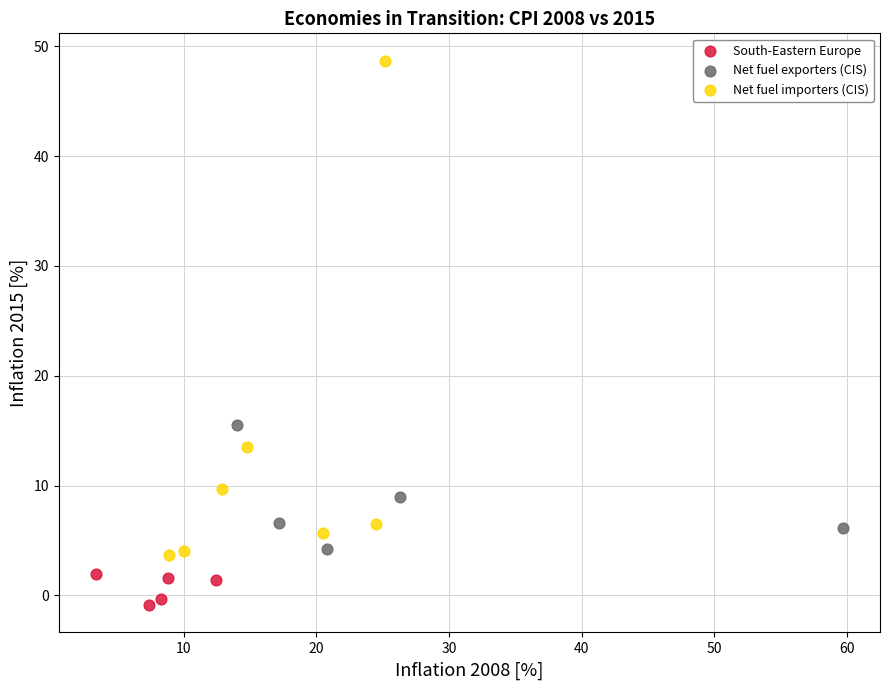

Which series has the largest Y range (max minus min)?

Net fuel importers (CIS)